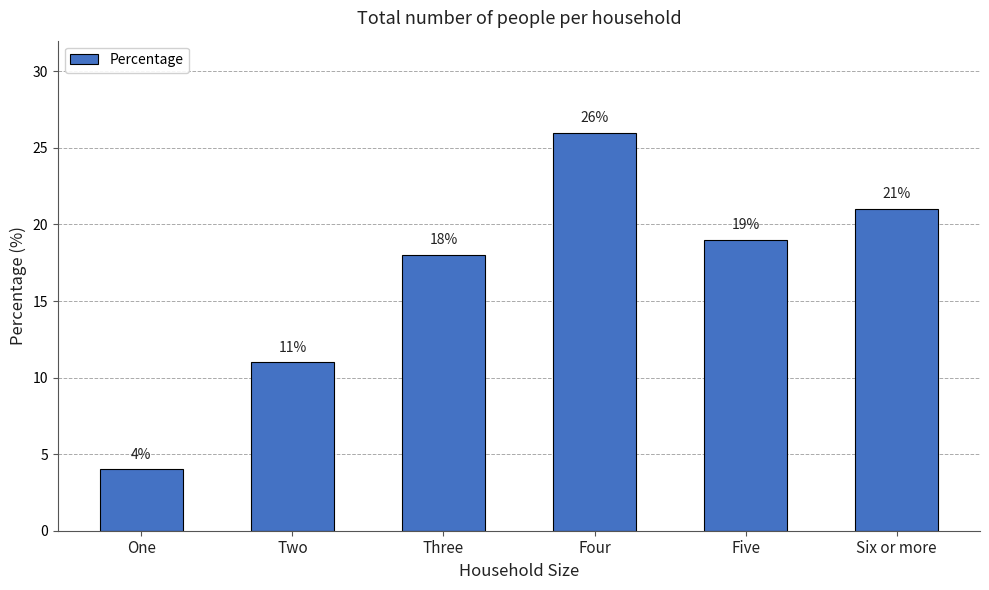

What is the smallest value displayed?

4